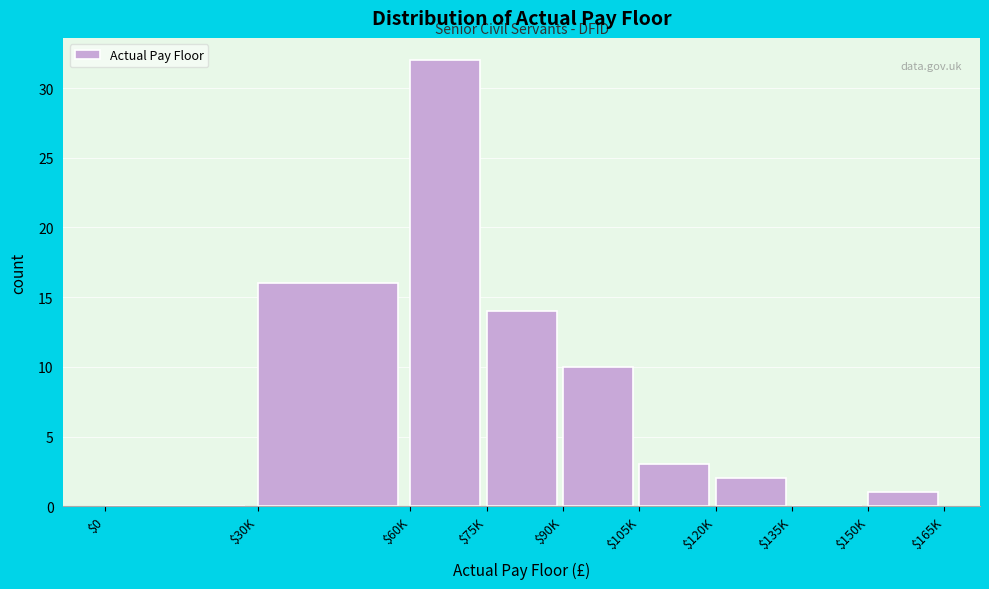

True or false: the data shows 14 at $75K.

True